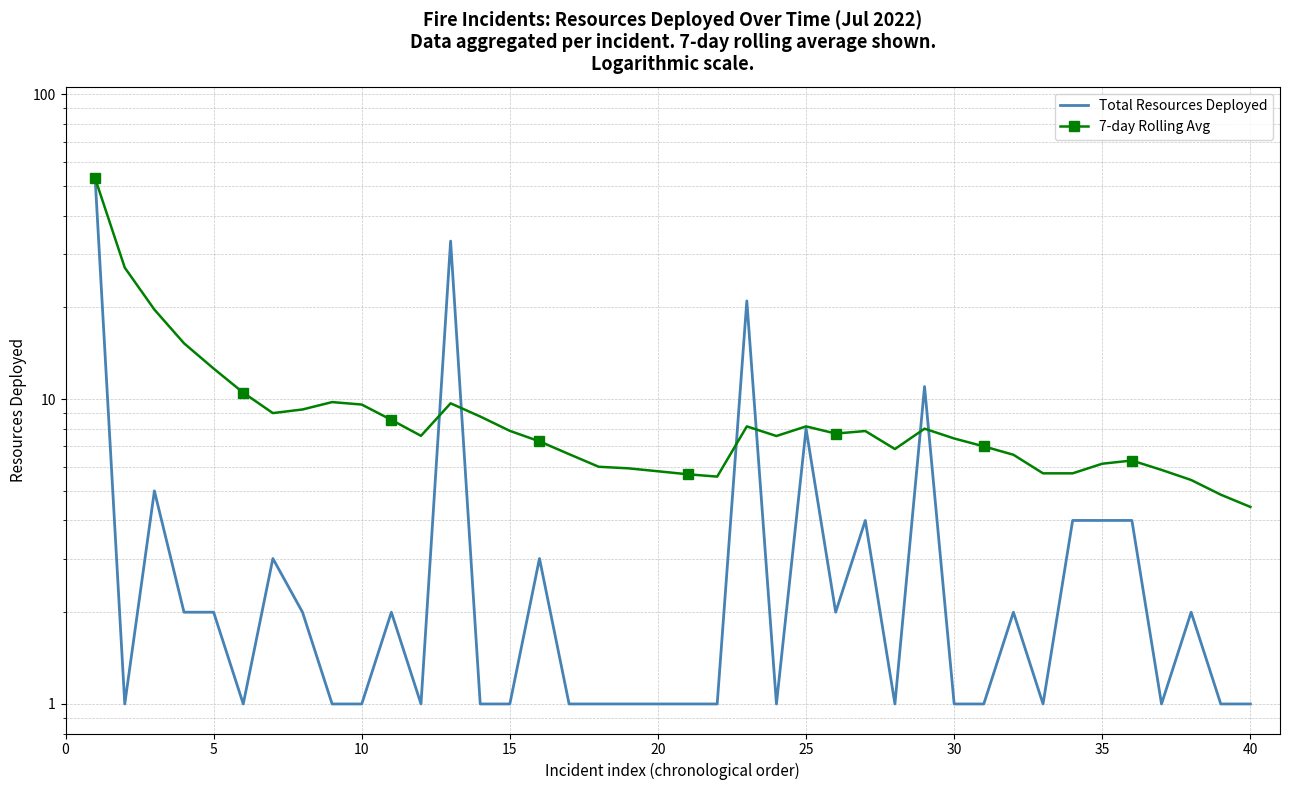

The 7-day Rolling Avg series shows 2.6 at 35. True or false?

False